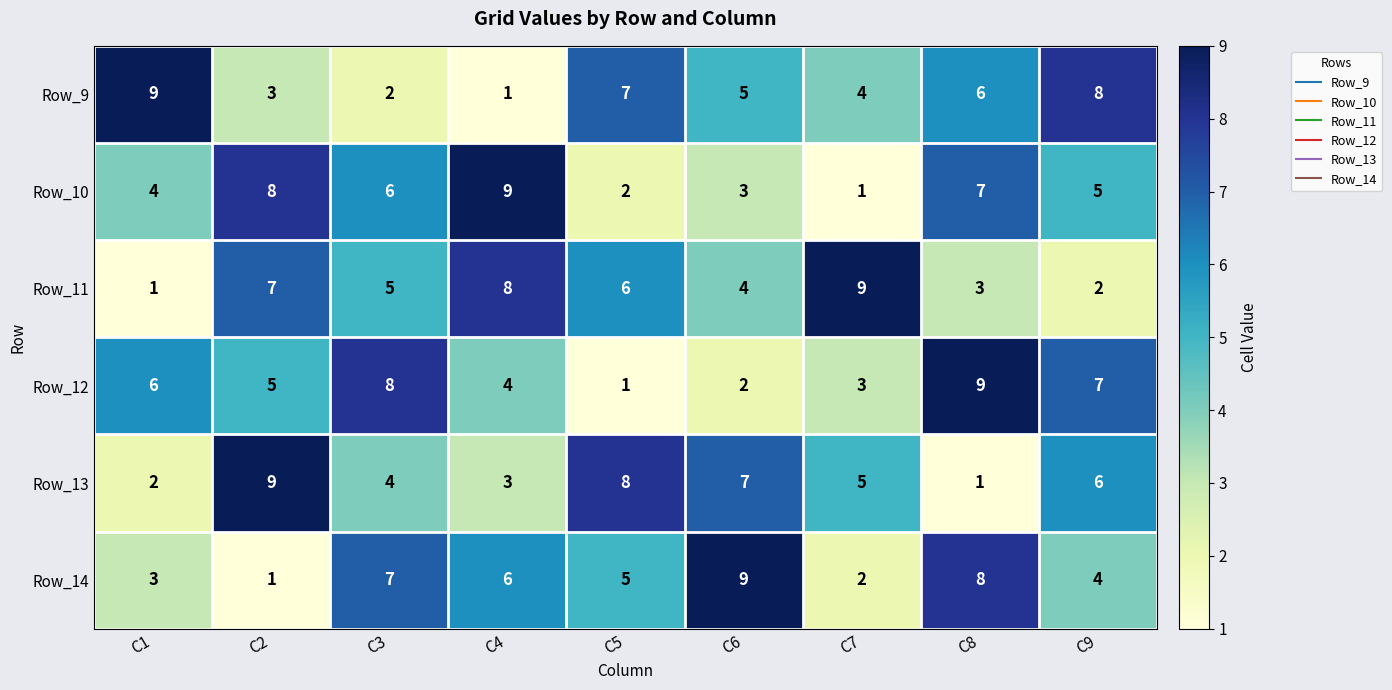

At which label does Row_9 reach its peak?

C1